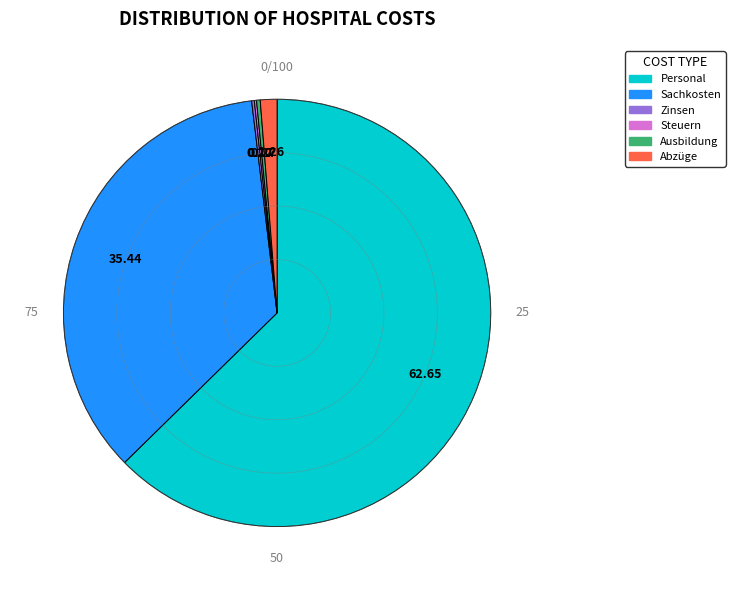

Is it true that Abzüge insgesamt is 1% of the pie?

True